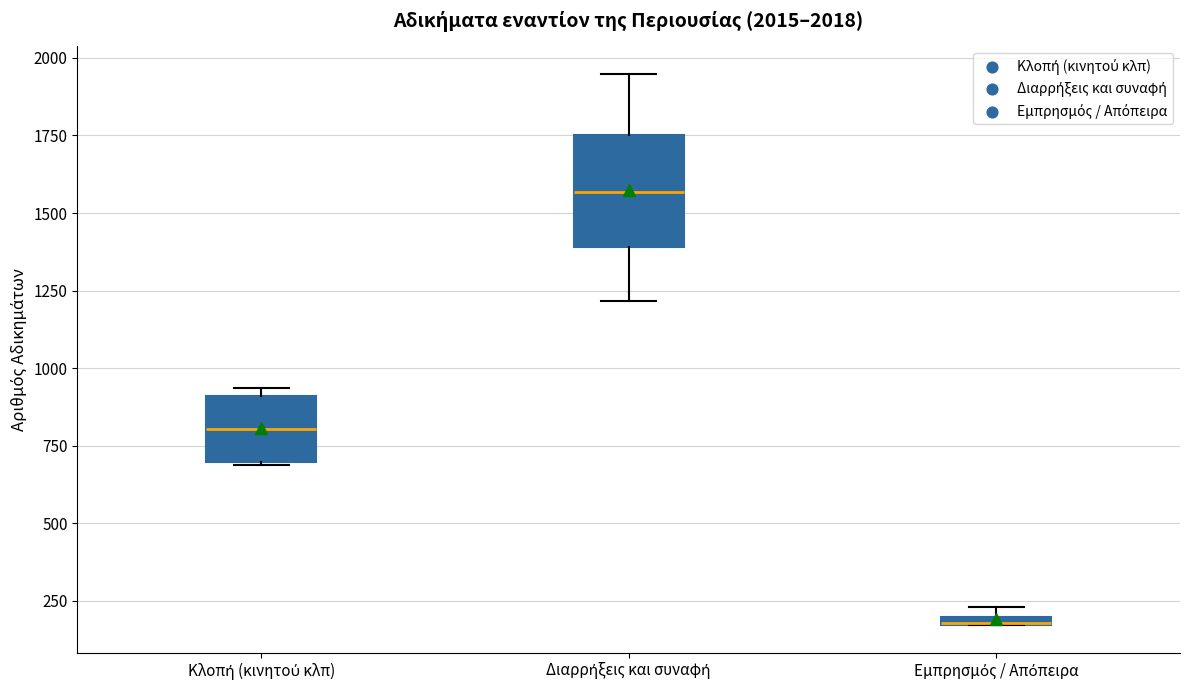

Comparing the boxes themselves (not the whiskers), which one is the tallest?

Διαρρήξεις και συναφή